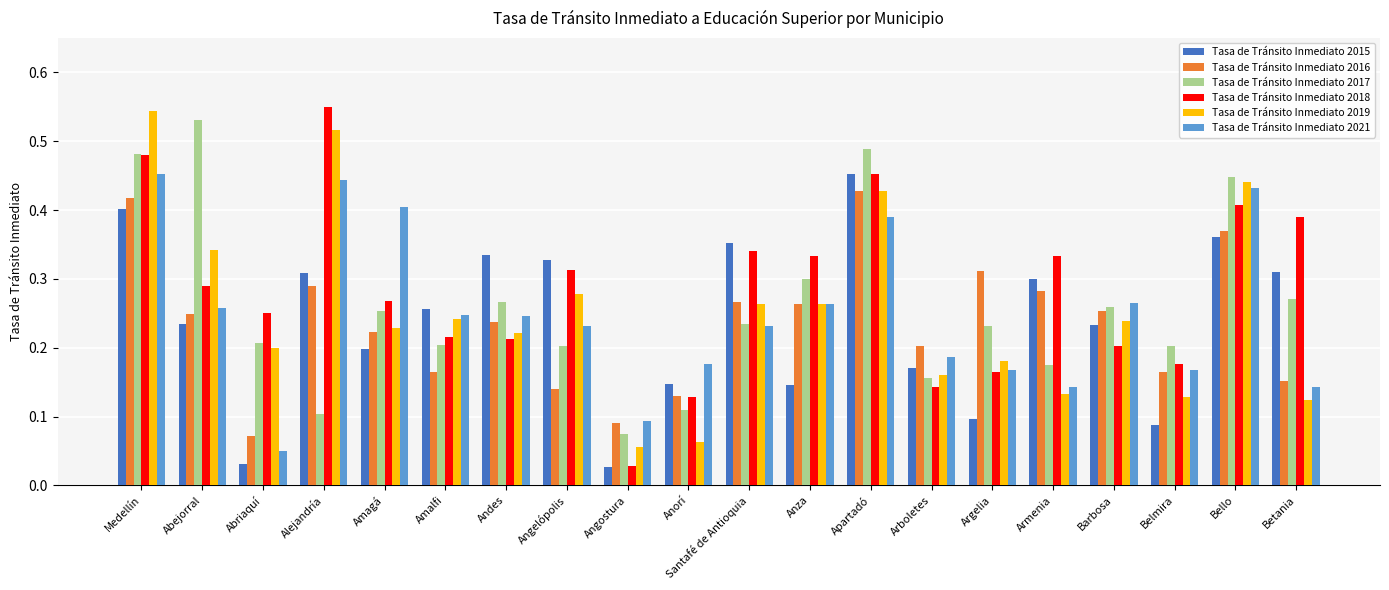

True or false: Tasa de Tránsito Inmediato 2018 has a value of 0.2 at Belmira.

True